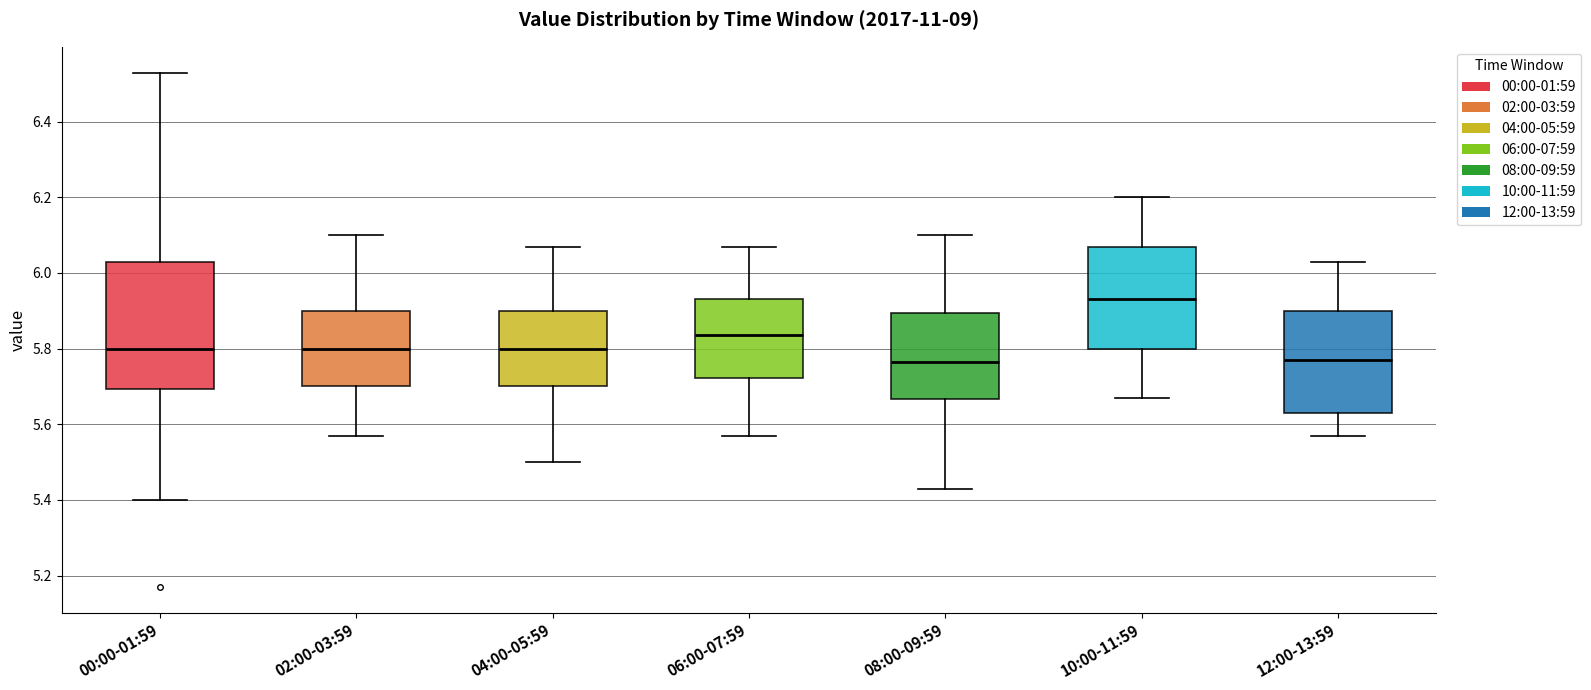

Reading left to right, read every box against the y-axis: the position of its median line, the range the box covers, and the ends of its whiskers. The values are not printed on the chart, so give them approximately, as read against the axis.

00:00-01:59: median 5.80, box 5.70 to 6.04, whiskers 5.40 to 6.54
02:00-03:59: median 5.80, box 5.70 to 5.90, whiskers 5.58 to 6.10
04:00-05:59: median 5.80, box 5.70 to 5.90, whiskers 5.50 to 6.08
06:00-07:59: median 5.84, box 5.72 to 5.94, whiskers 5.58 to 6.08
08:00-09:59: median 5.76, box 5.66 to 5.90, whiskers 5.44 to 6.10
10:00-11:59: median 5.94, box 5.80 to 6.08, whiskers 5.68 to 6.20
12:00-13:59: median 5.78, box 5.64 to 5.90, whiskers 5.58 to 6.04